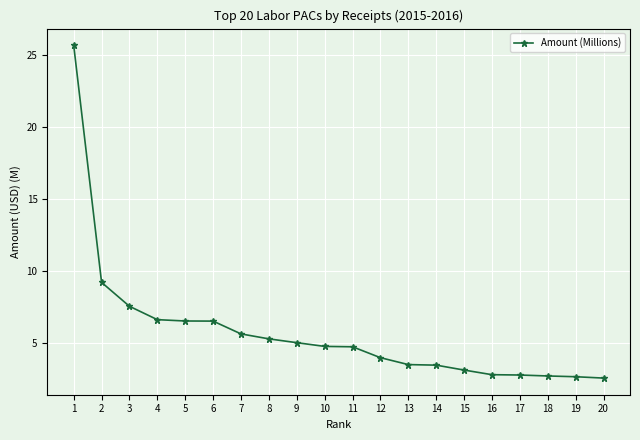

What is the ratio of the value at 5 to the value at 9?

1.3